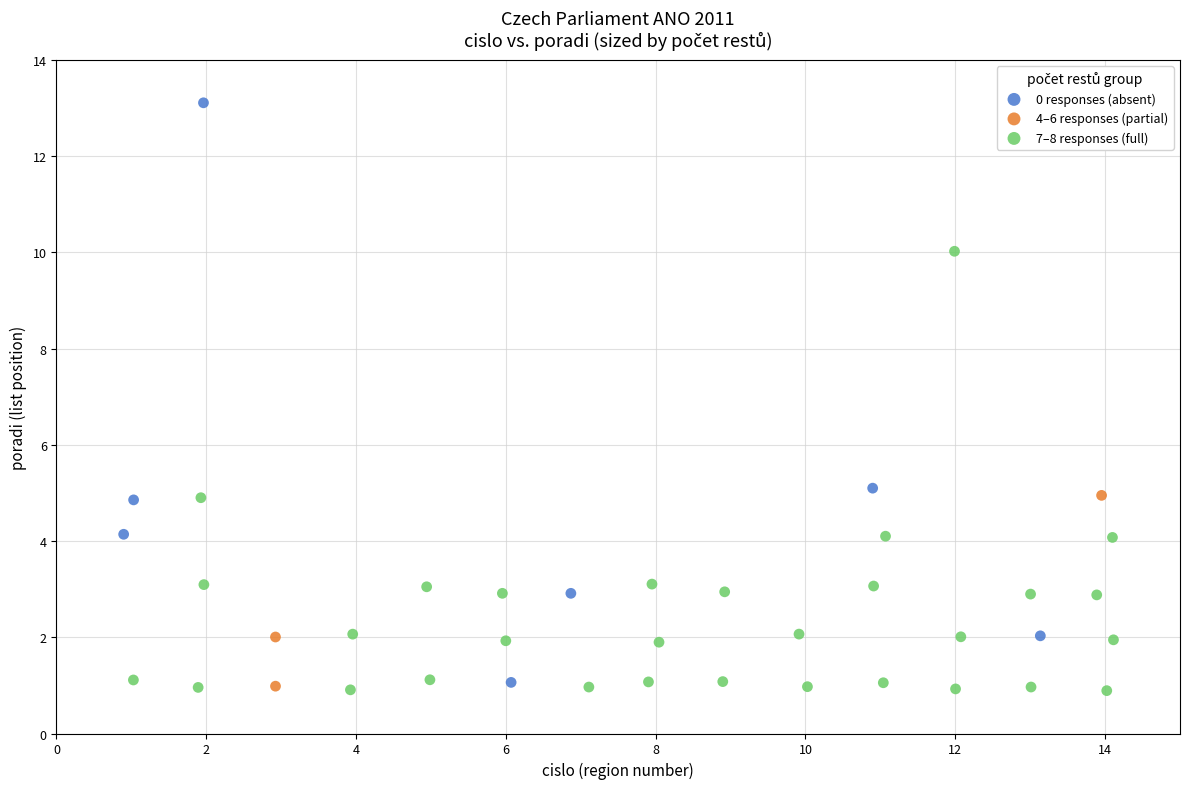

Which series has the largest Y range (max minus min)?

0 responses (absent)